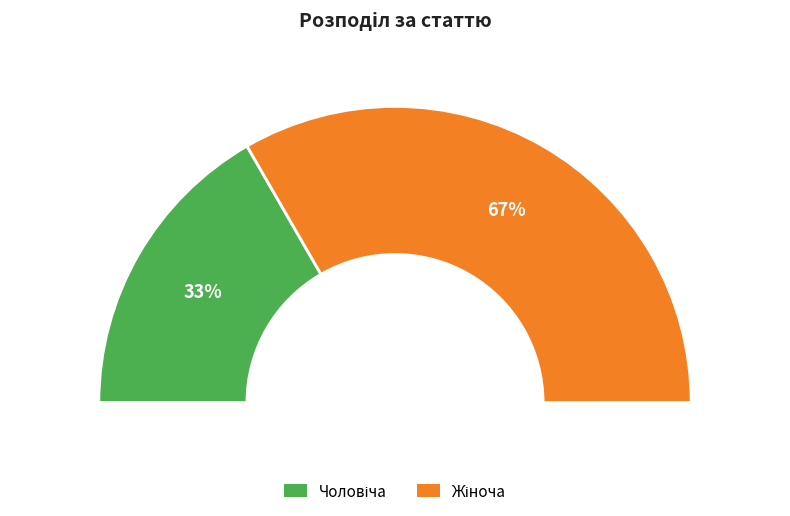

Does Жіноча account for over 50% of the chart?

Yes